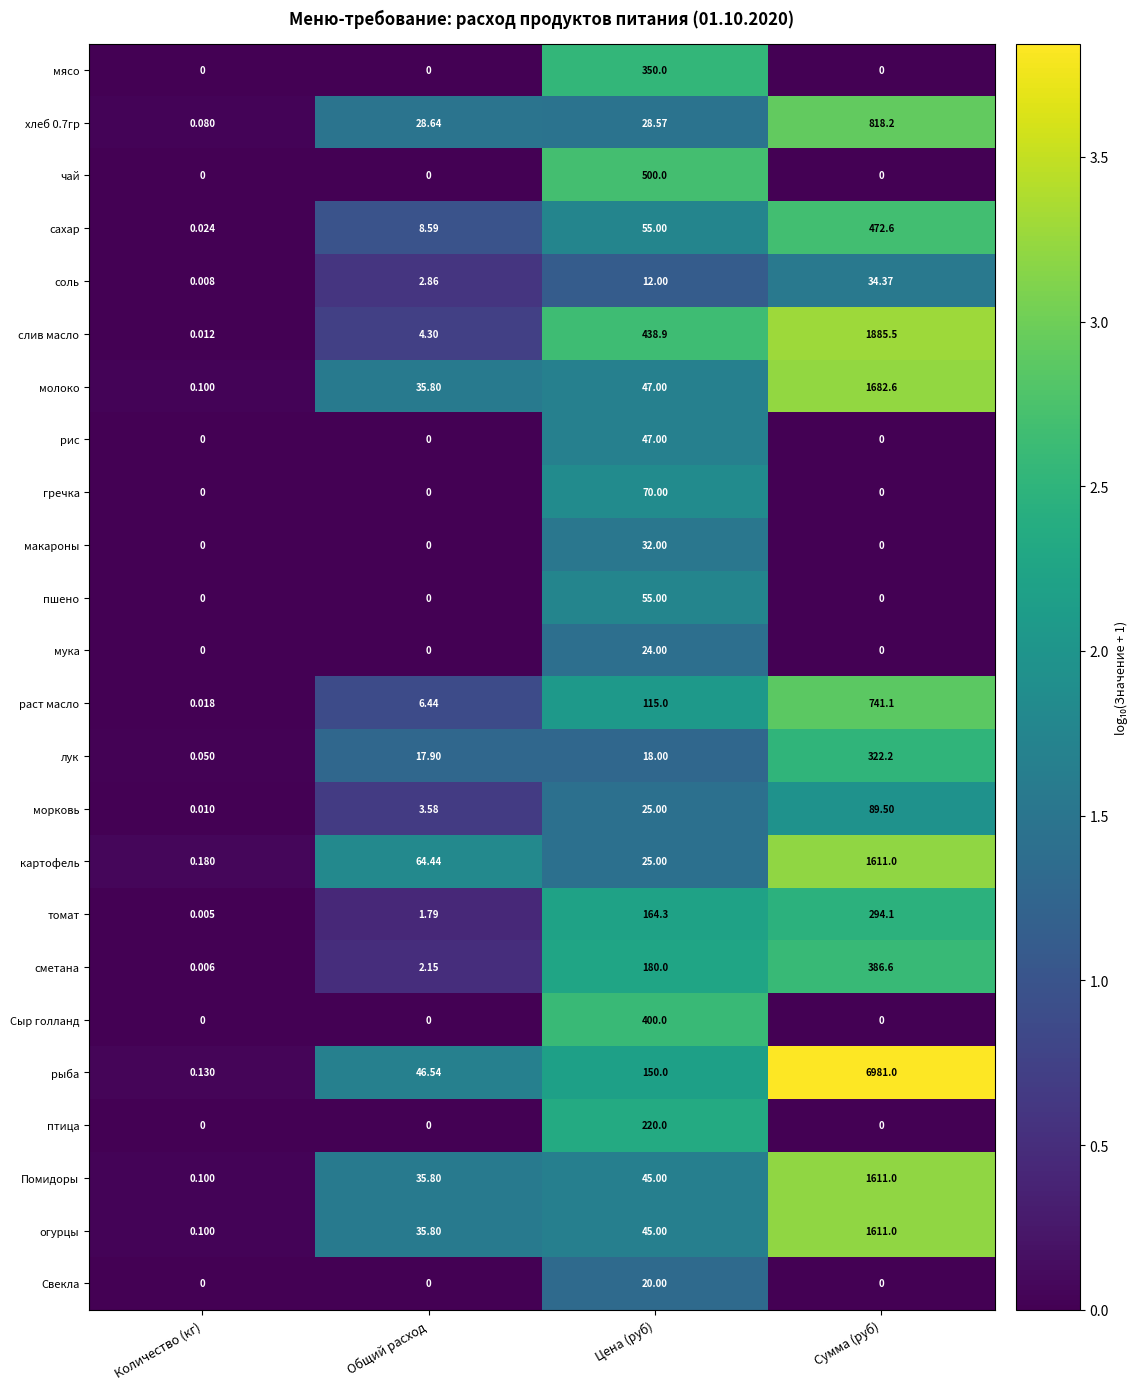

Which series has the largest total across all categories?

рыба